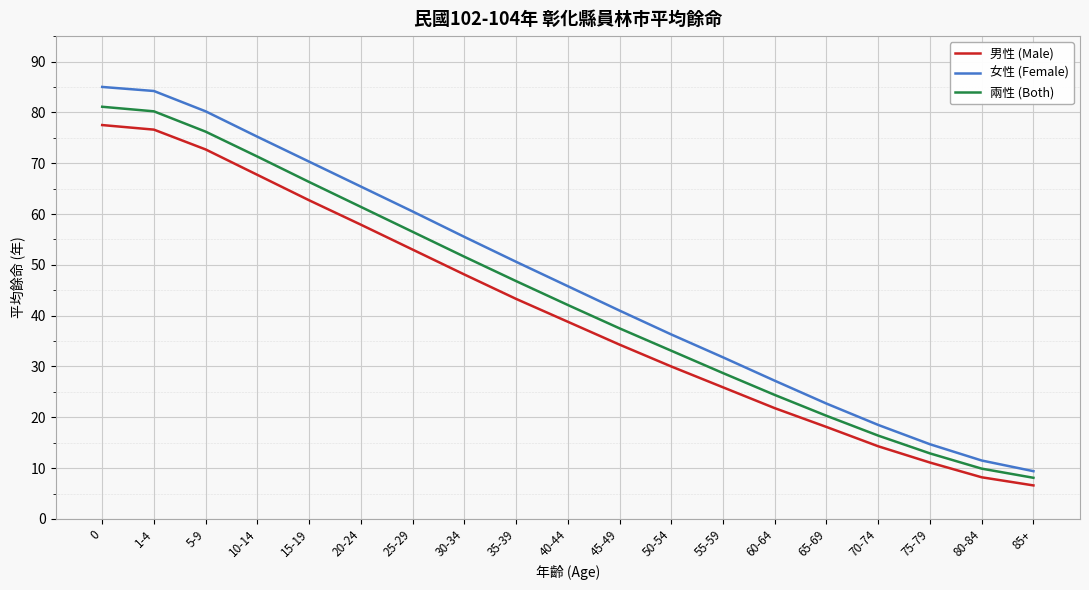

True or false: 男性 (Male) and 兩性 (Both) cross at least once.

False